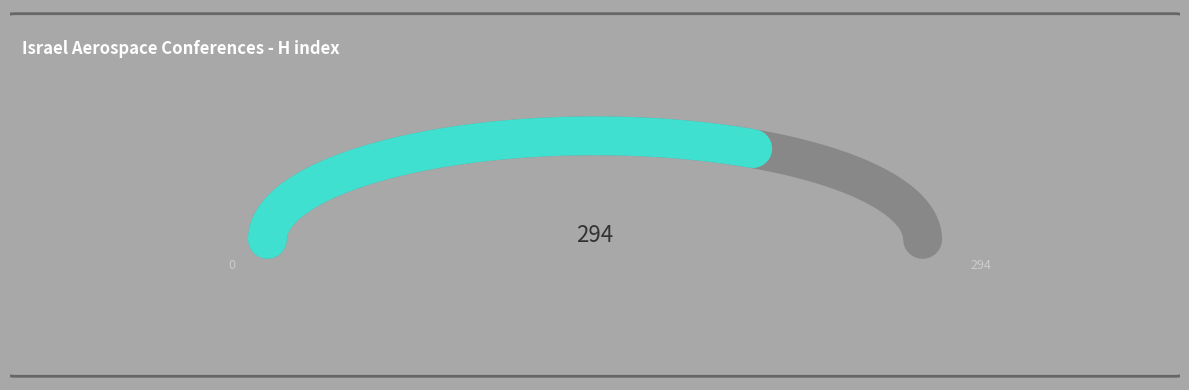

Count the number of slices in the pie.

2